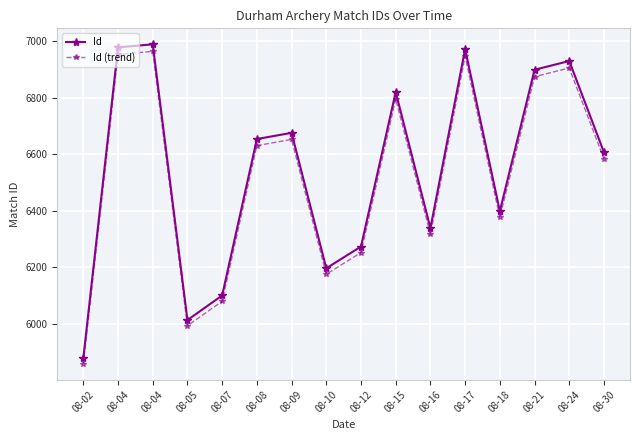

What is the value of the Id (trend) point at the 6th from the left?

6630.7